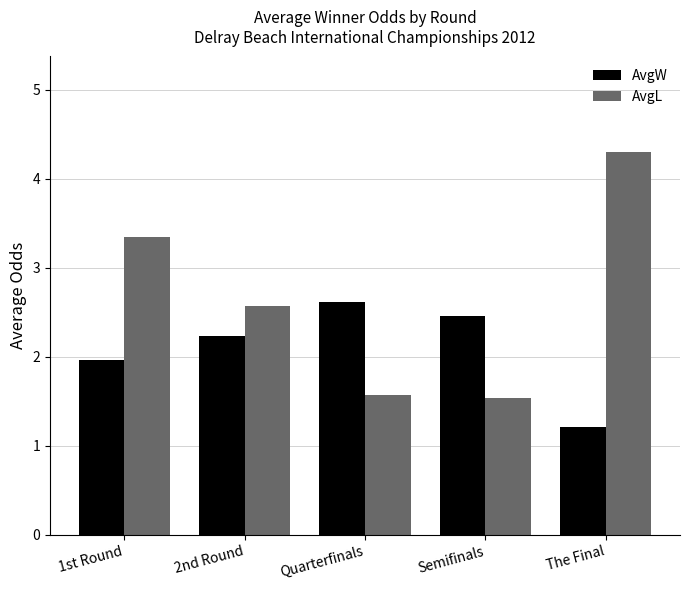

How many data points does each series have?

5